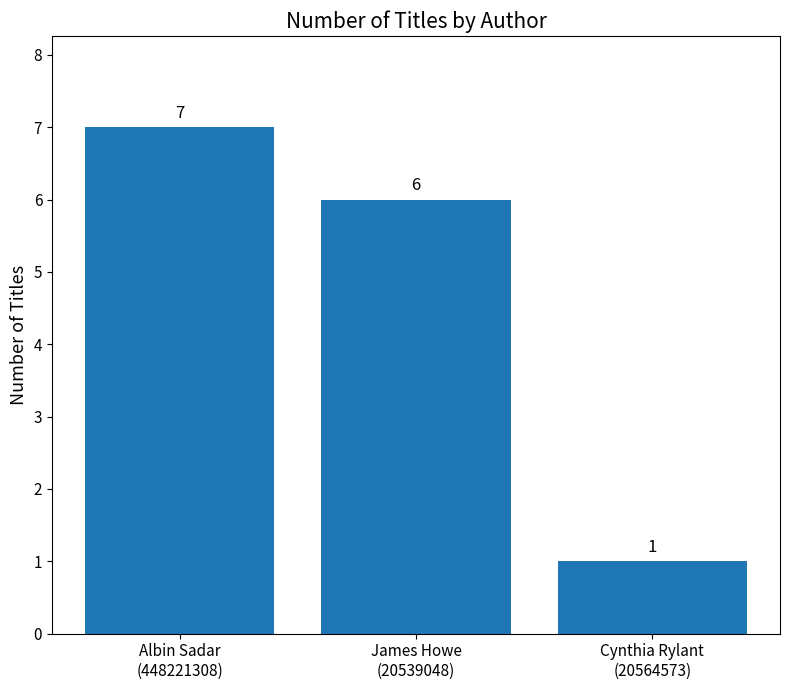

Which category has the lowest value across all series?

Cynthia Rylant
(20564573)